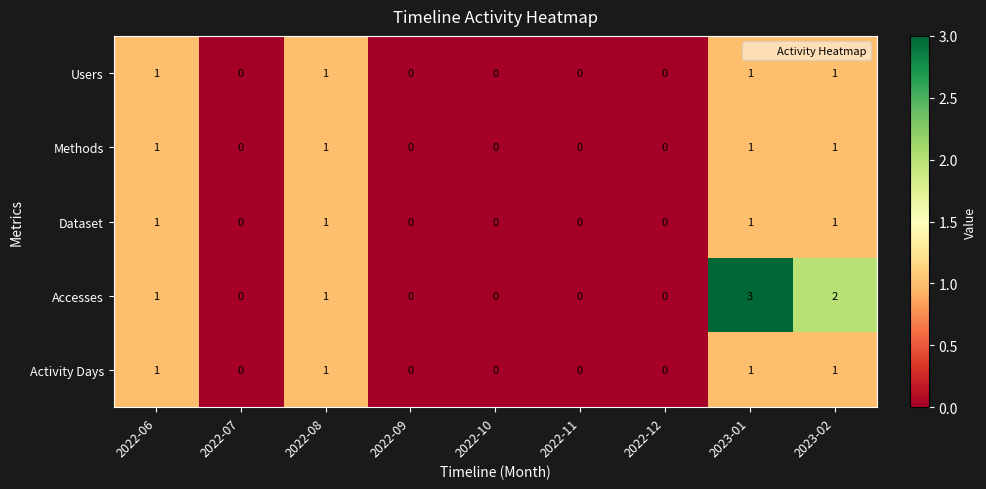

How many data points in Activity Days are above 0?

4